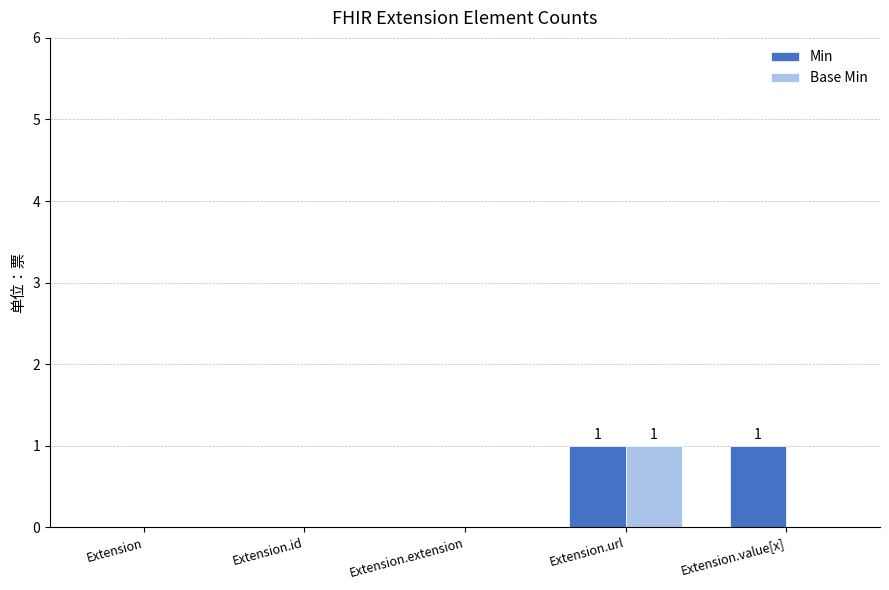

Reading right to left, transcribe all the data shown in this chart.

Min: Extension.value[x]=1	Extension.url=1	Extension.extension=0	Extension.id=0	Extension=0
Base Min: Extension.value[x]=0	Extension.url=1	Extension.extension=0	Extension.id=0	Extension=0